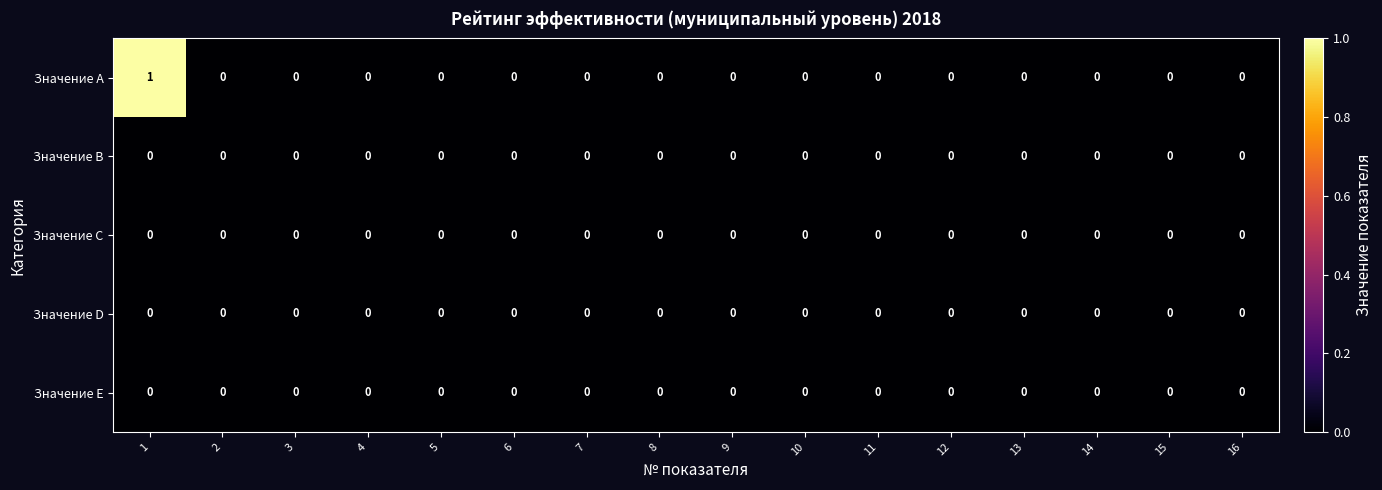

Is it true that Значение D equals 0 at 14?

True